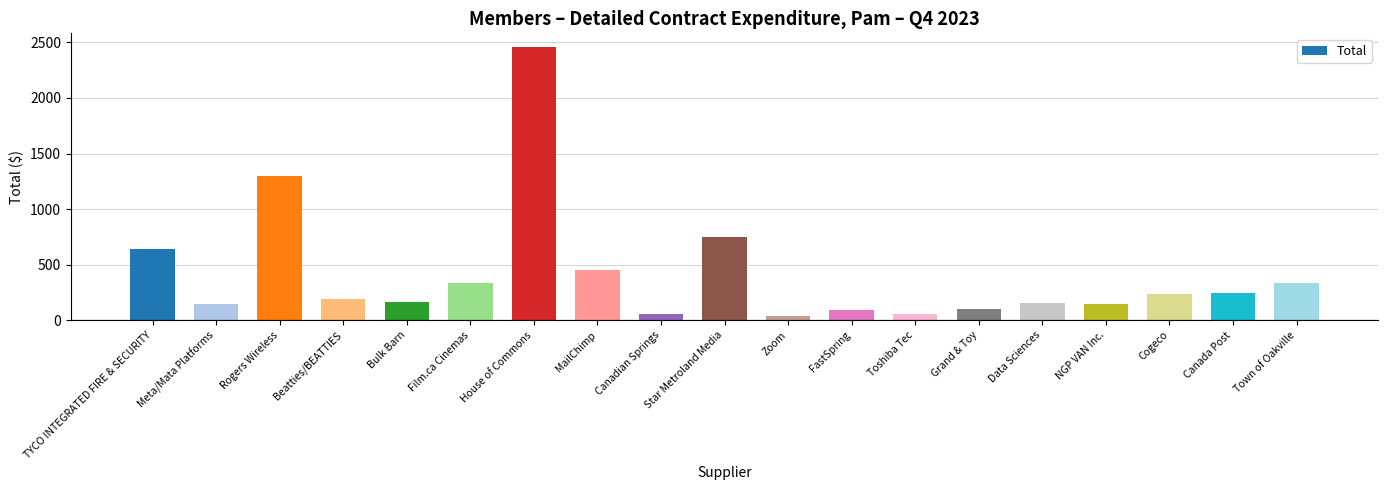

The value at Toshiba Tec is 58.7. True or false?

True